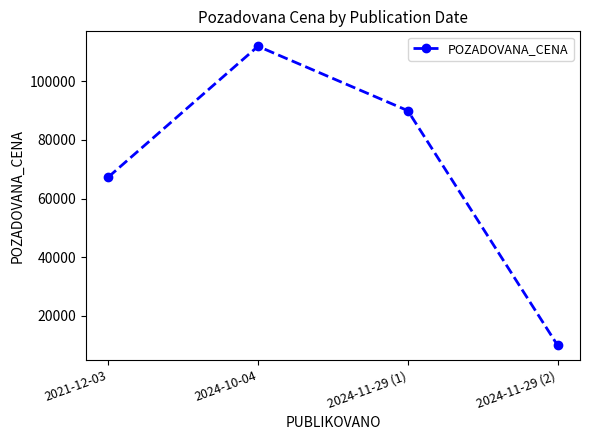

What is the change in value from 2021-12-03 to 2024-11-29 (1)?

+22680